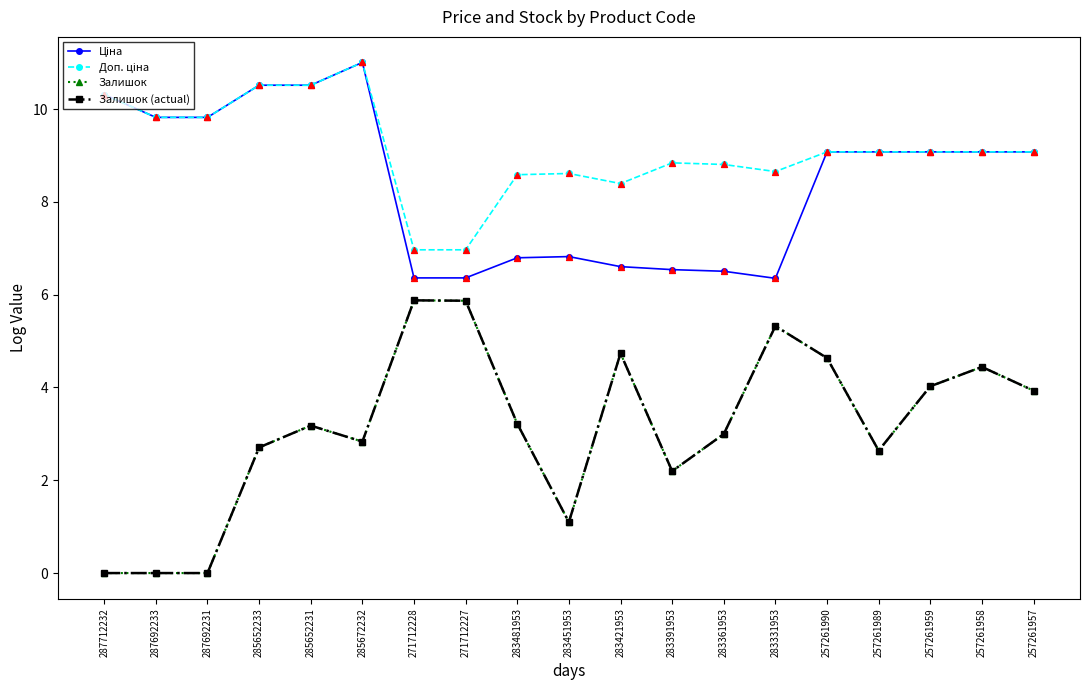

Is this an area chart (filled region under the line)?

No